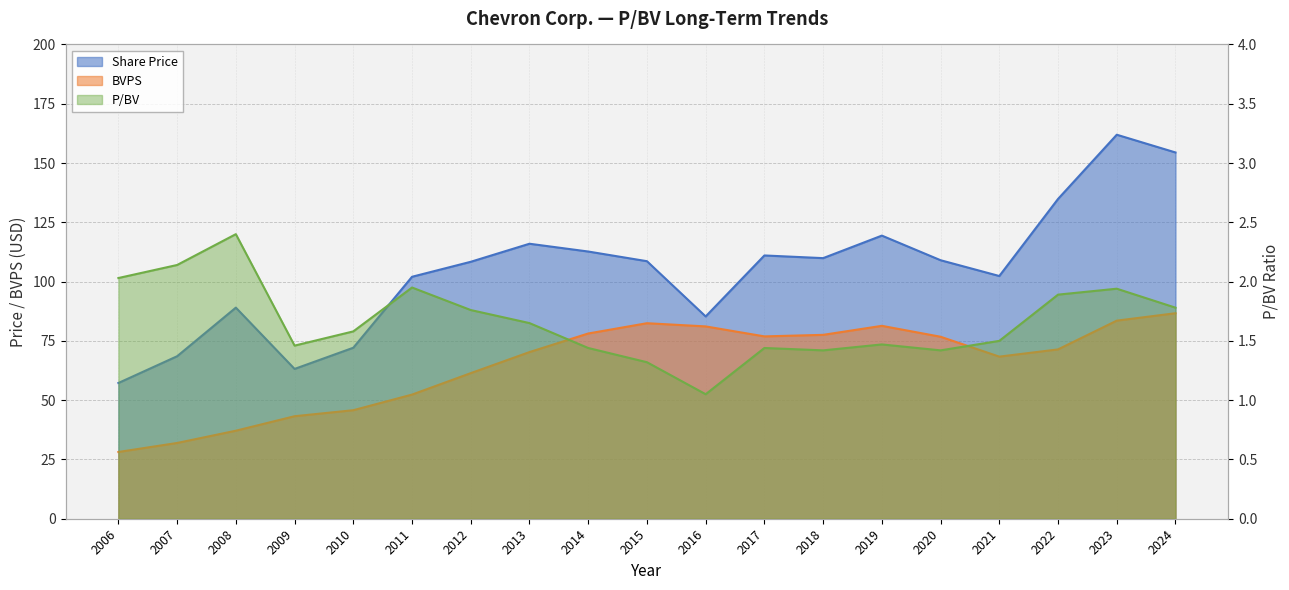

Is the value of P/BV at 2010 greater than the value of Share Price at 2022?

No